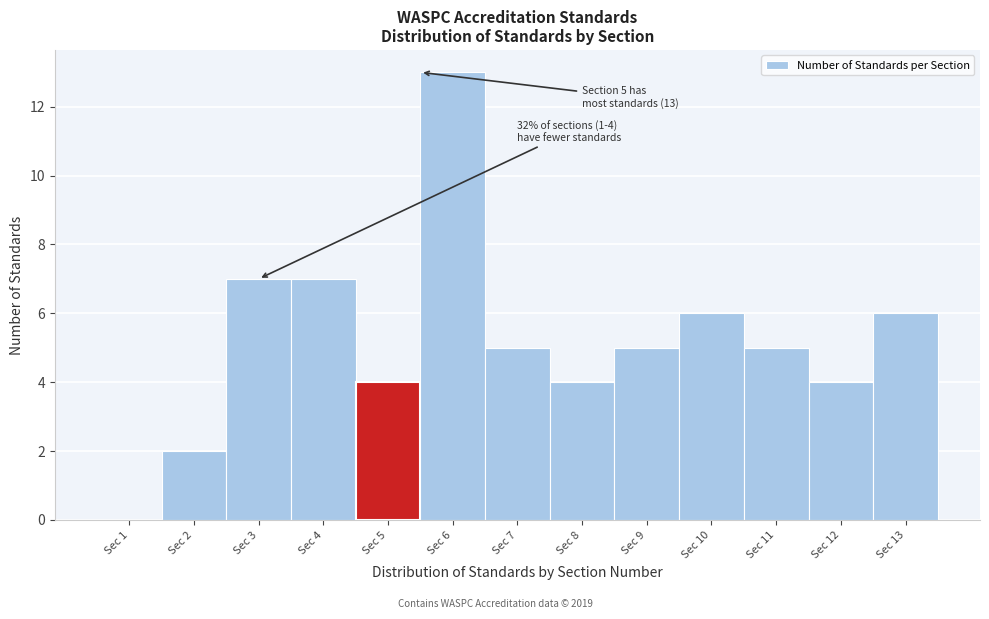

Reading left to right, extract all data points from this chart.

Sec 1=0	Sec 2=2	Sec 3=7	Sec 4=7	Sec 5=4	Sec 6=13	Sec 7=5	Sec 8=4	Sec 9=5	Sec 10=6	Sec 11=5	Sec 12=4	Sec 13=6